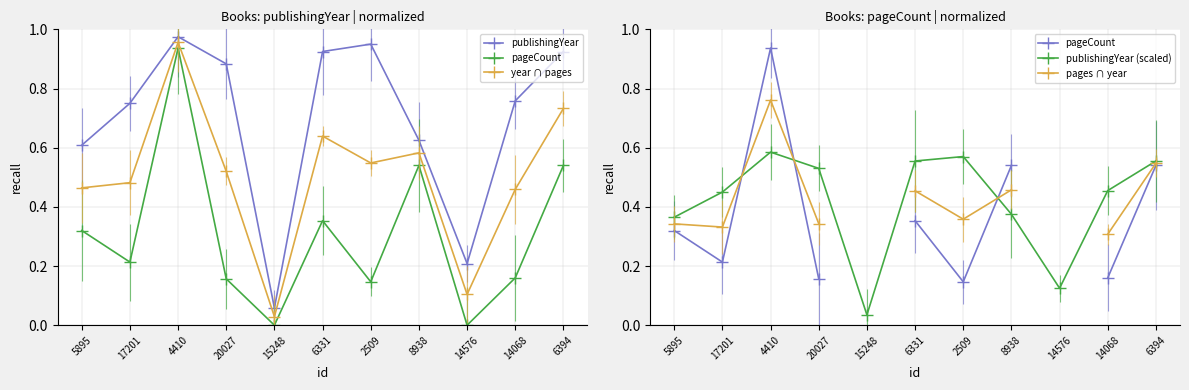

At which category does publishingYear reach its first local peak?

4410